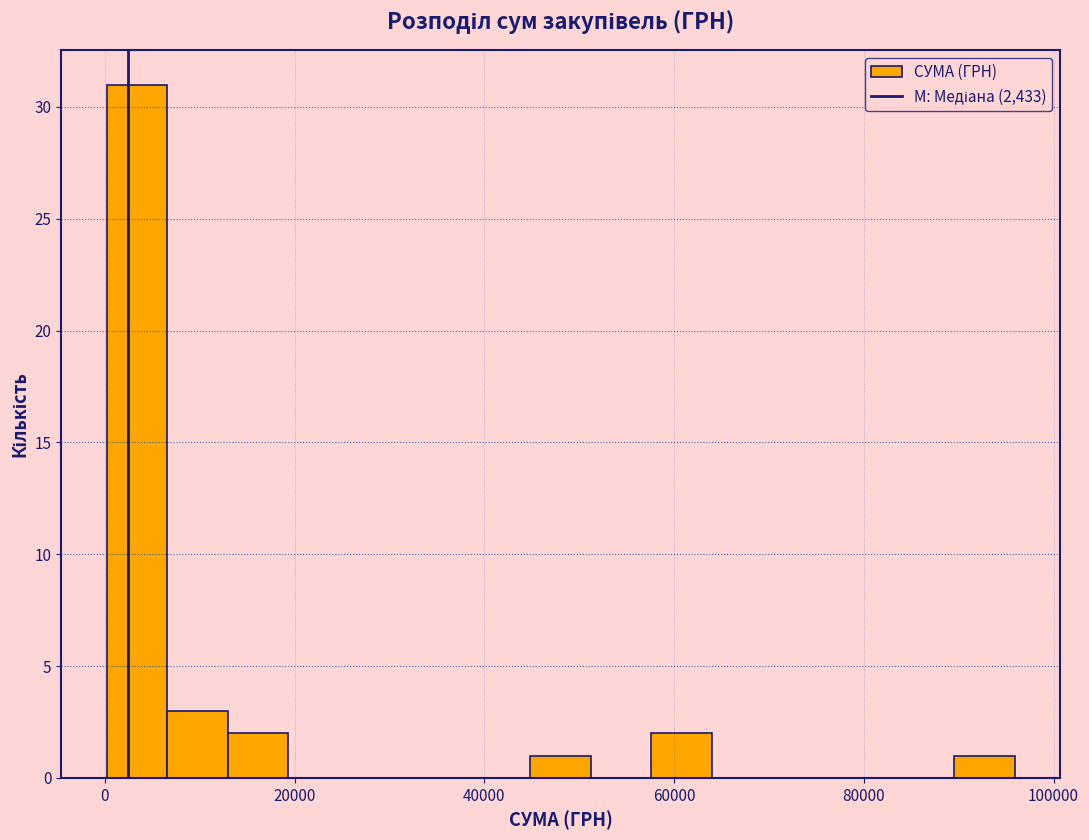

Around what value on the x-axis is the tallest bar? Give the approximate position of its centre, as read against the axis.

4000